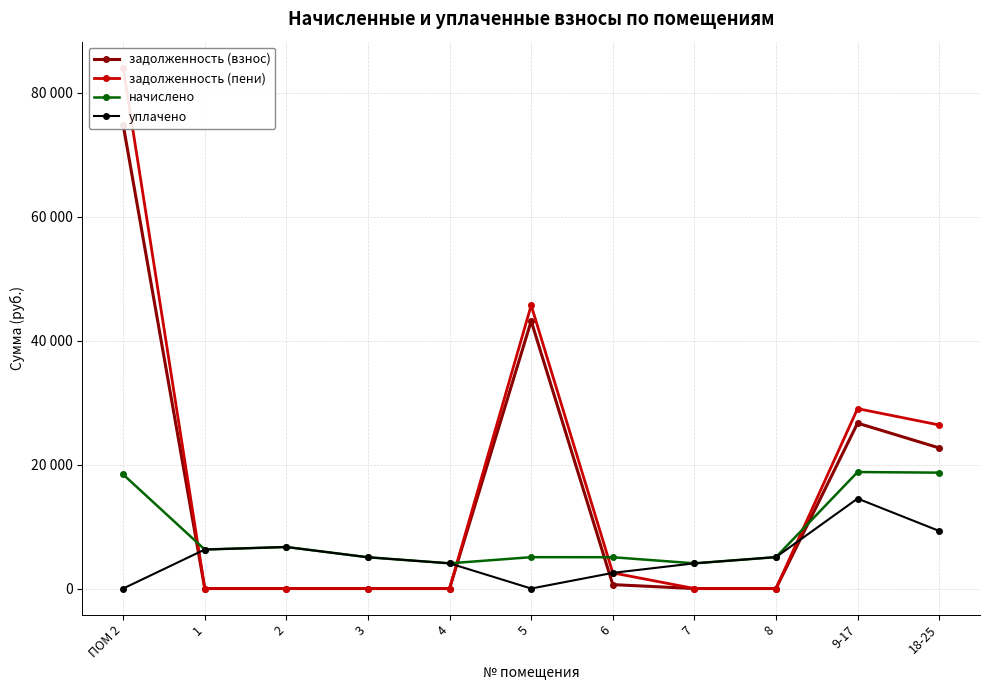

Between 5 and 9-17, which is larger?

5